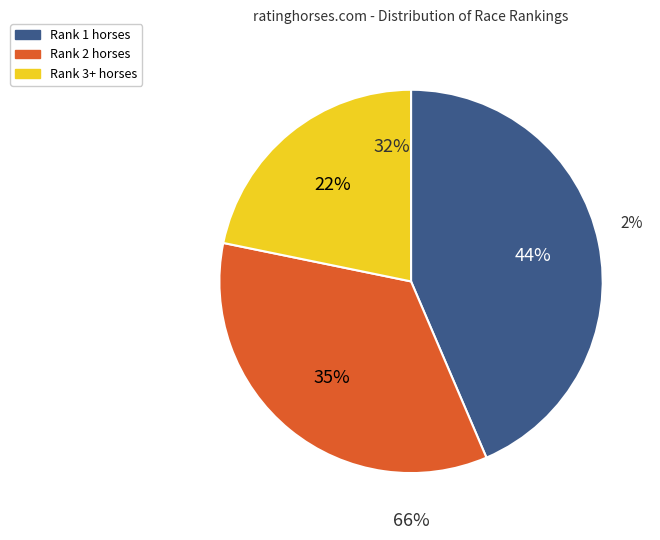

Rank the categories by value from lowest to highest.

Rank 3+ horses, Rank 2 horses, Rank 1 horses